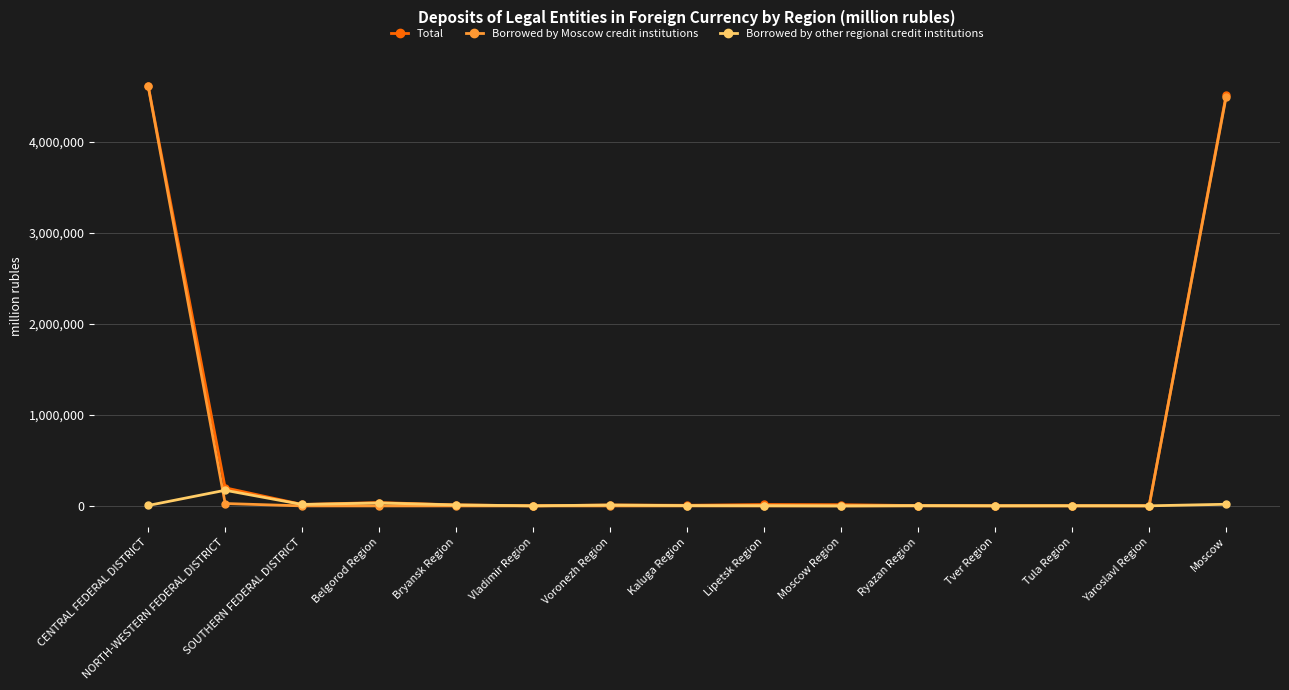

Where is Borrowed by Moscow credit institutions nearest to the value 2306675?

Moscow